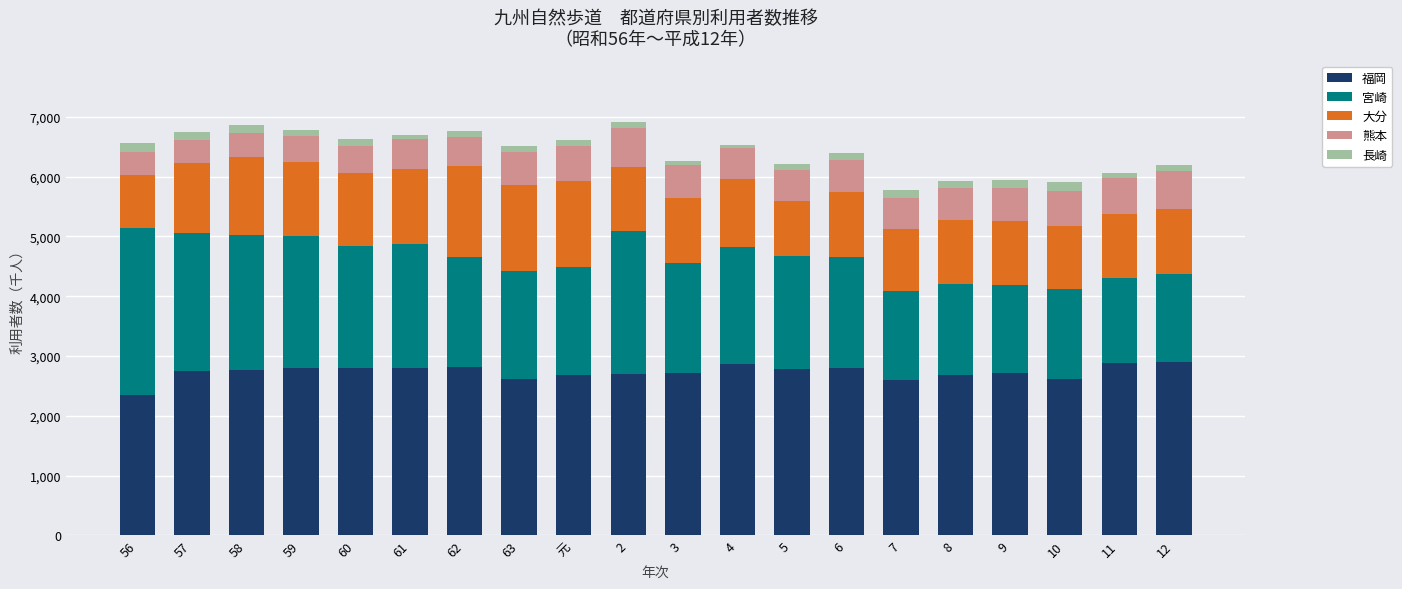

The value of 福岡 at 10 is 2613. True or false?

True